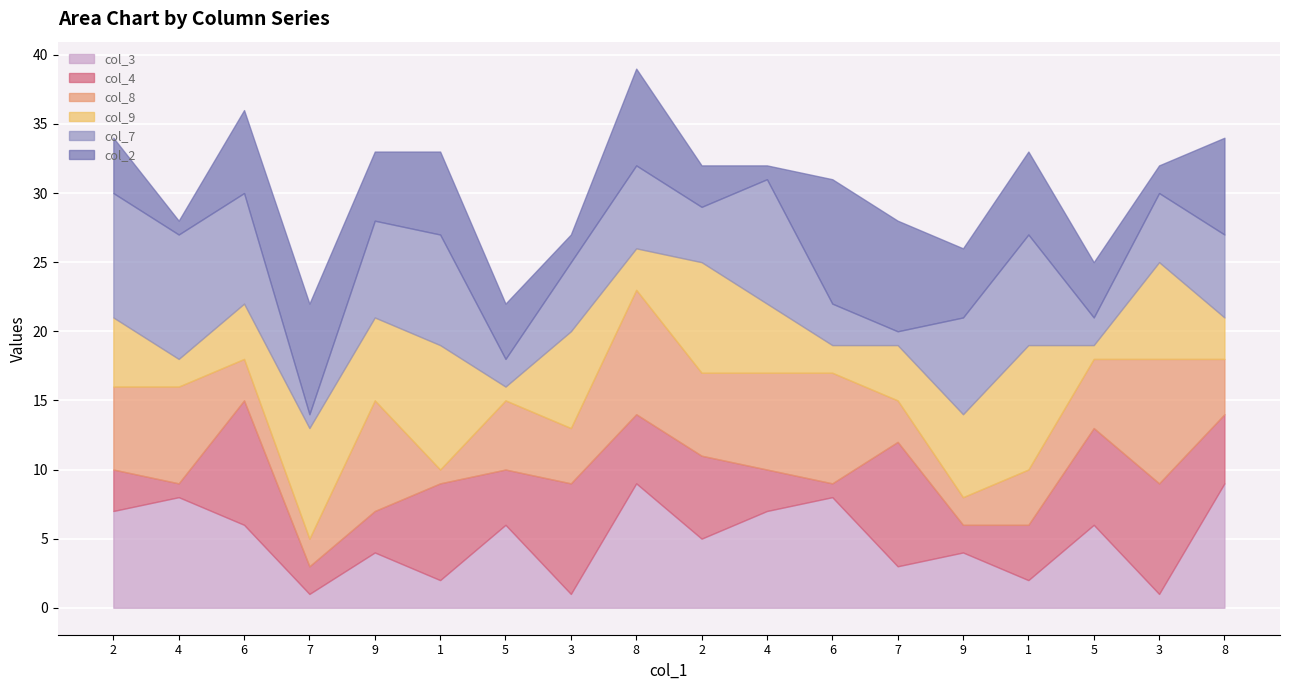

What is the sum of all col_8 values?

93